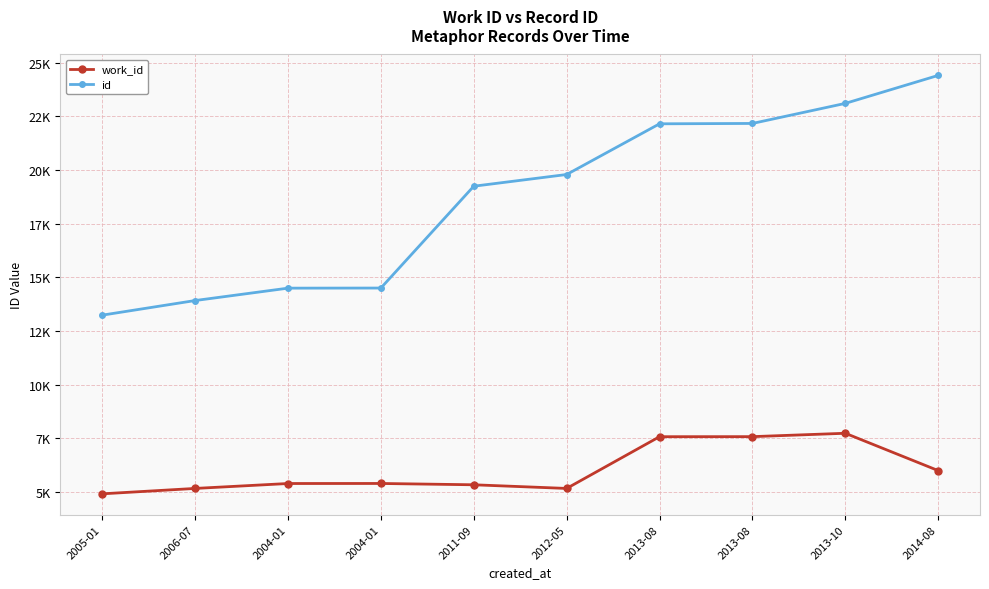

What are all the series names shown in the legend?

work_id, id